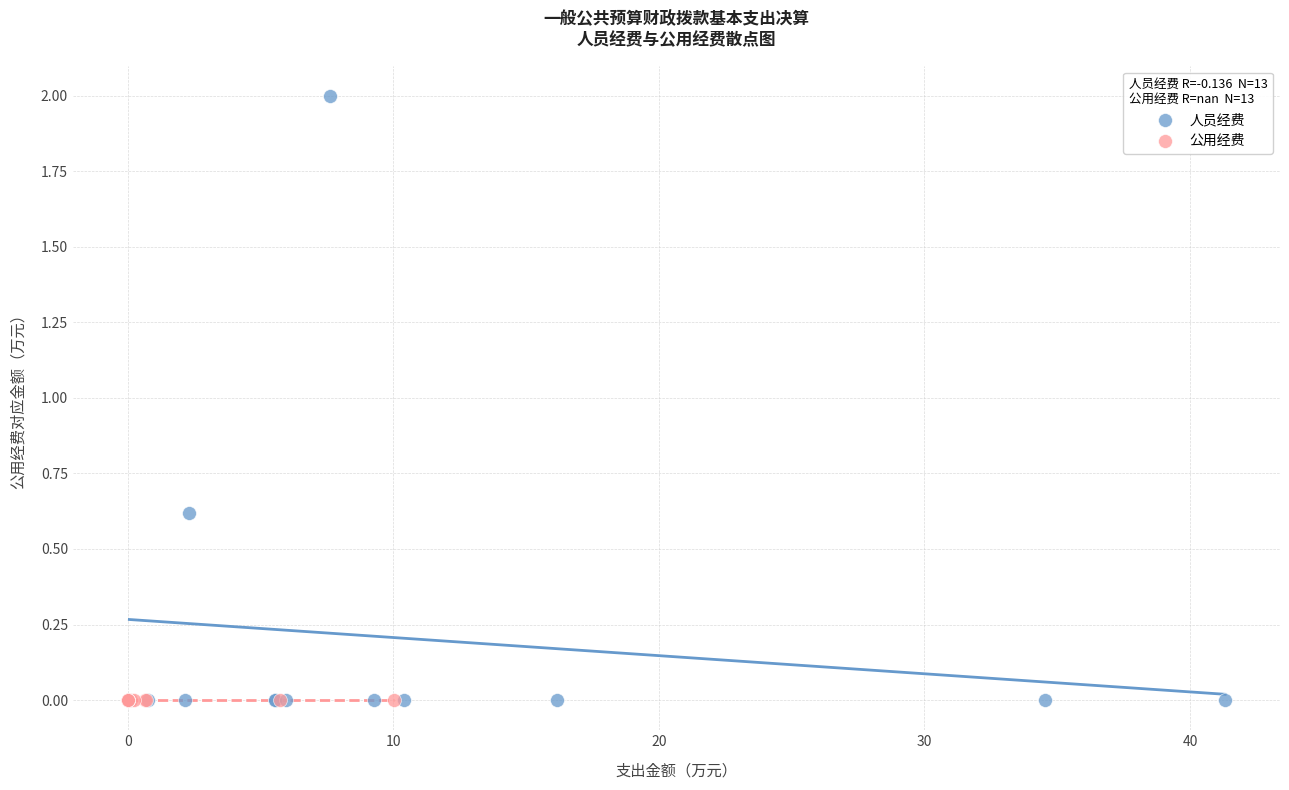

Which series reaches the maximum Y coordinate?

人员经费